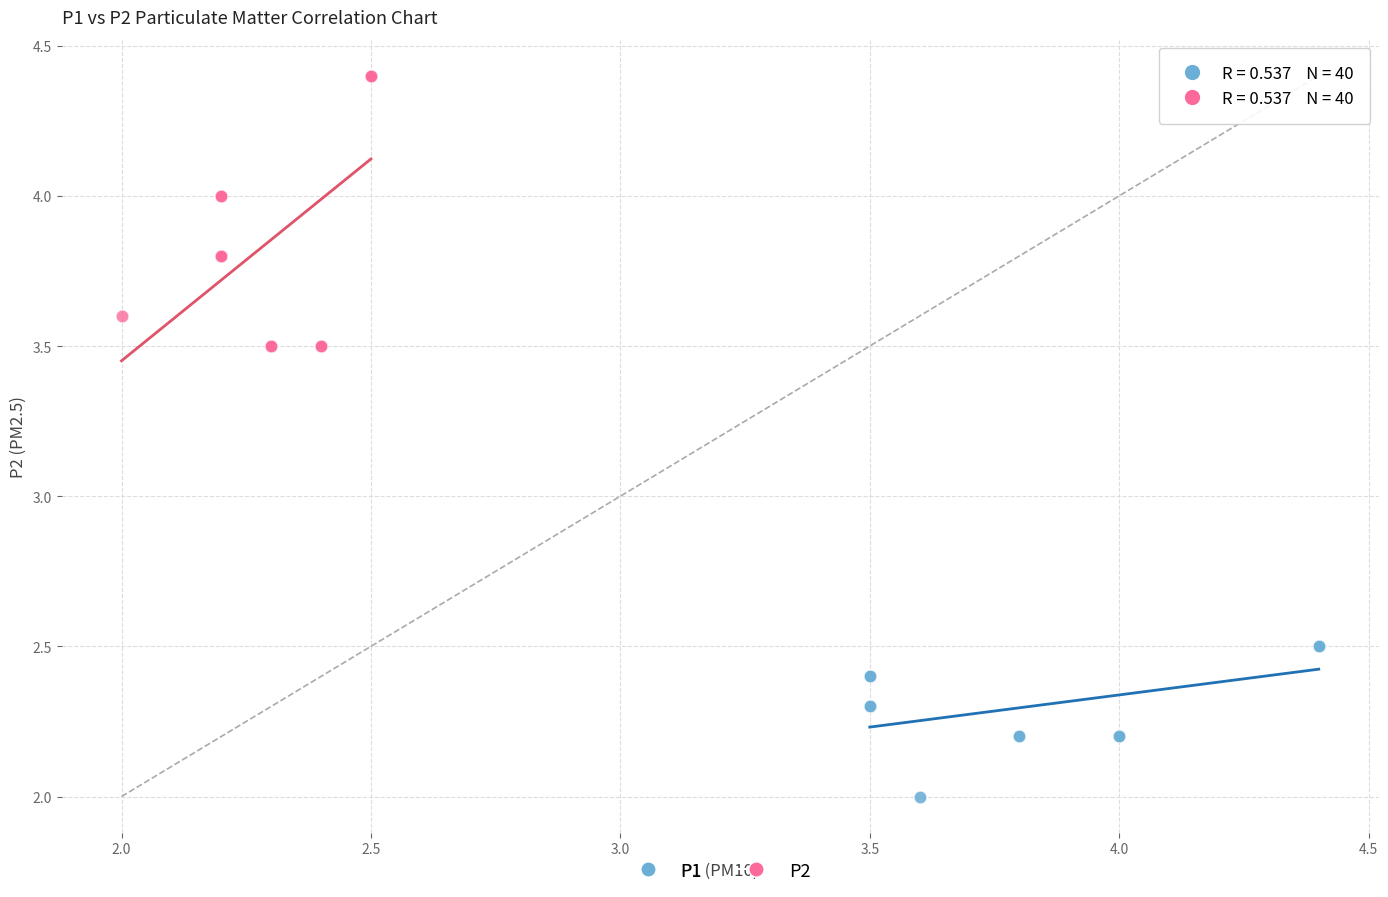

Which series reaches the maximum Y coordinate?

P2